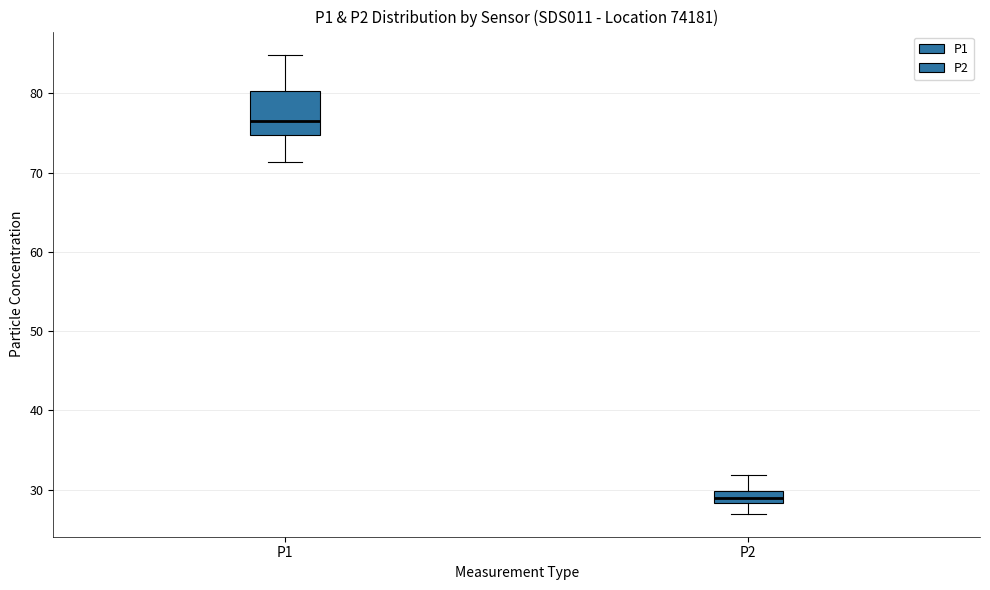

Which box is the tallest, from its lower edge to its upper edge?

P1